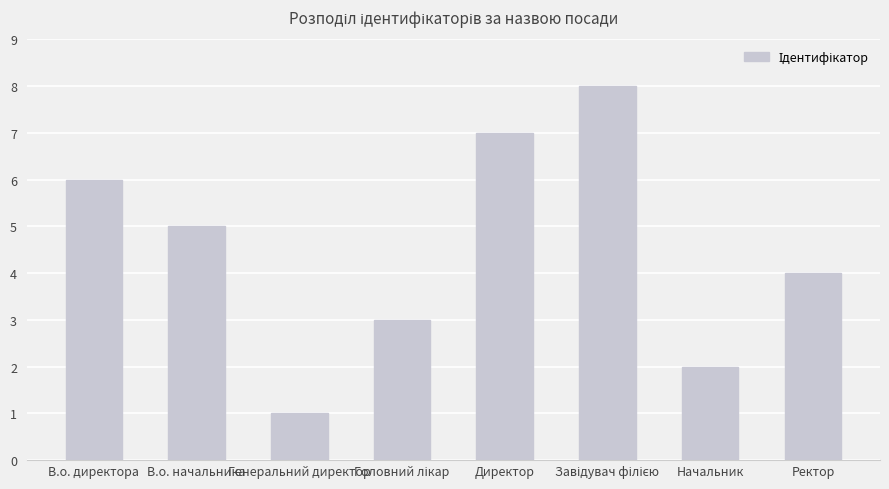

Where is the data nearest to the value 4?

Ректор